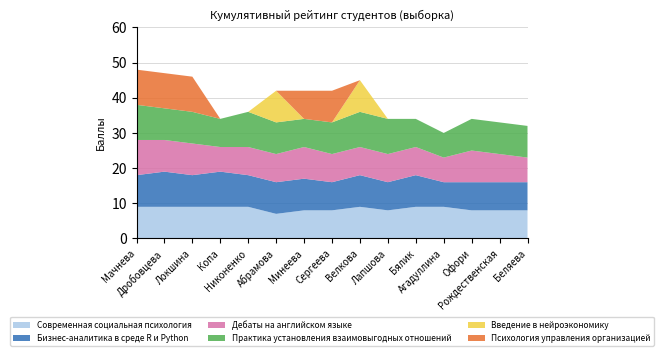

Reading left to right, list all the values displayed in this chart.

Современная социальная психология: 9	9	9	9	9	7	8	8	9	8	9	9	8	8	8
Бизнес-аналитика в среде R и Python: 9	10	9	10	9	9	9	8	9	8	9	7	8	8	8
Дебаты на английском языке: 10	9	9	7	8	8	9	8	8	8	8	7	9	8	7
Практика установления взаимовыгодных отношений: 10	9	9	8	10	9	8	9	10	10	8	7	9	9	9
Введение в нейроэкономику: 0	0	0	0	0	9	0	0	9	0	0	0	0	0	0
Психология управления организацией: 10	10	10	0	0	0	8	9	0	0	0	0	0	0	0